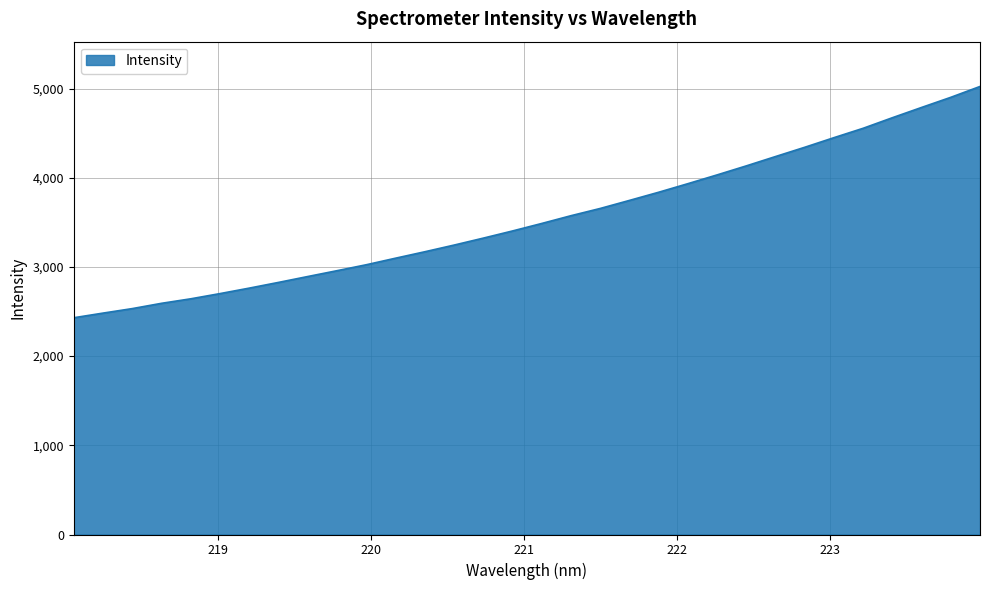

How many lines are shown in the chart?

1